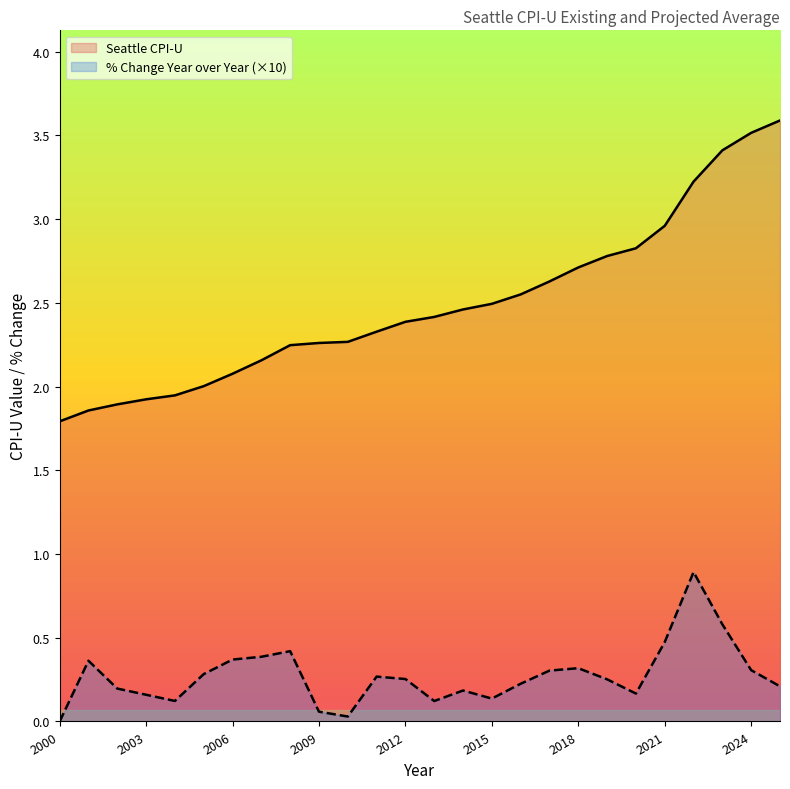

Which series has the largest range (max minus min)?

Seattle CPI-U